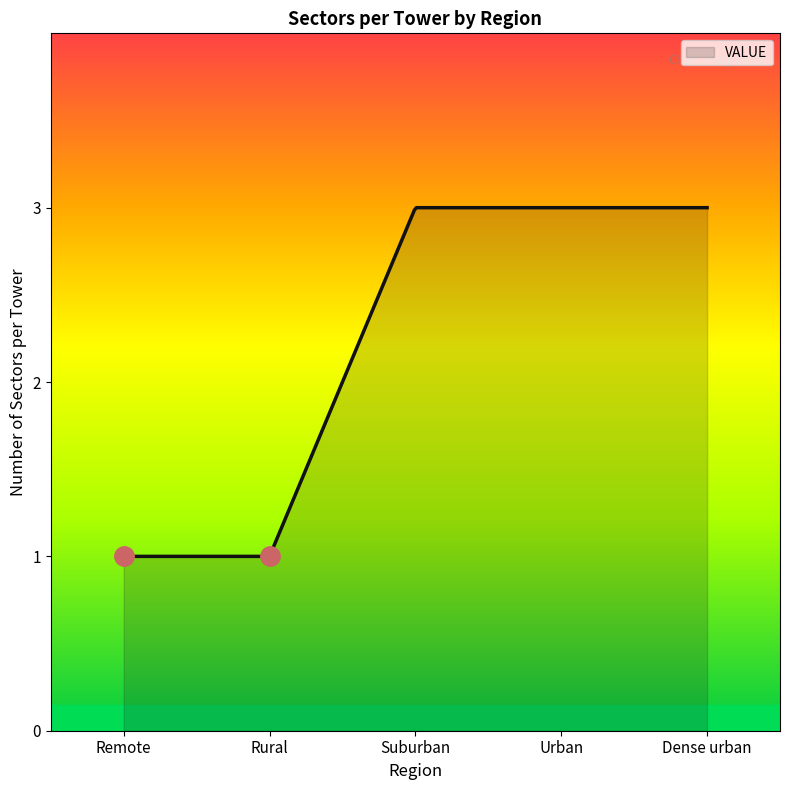

What is the difference between the maximum and minimum values?

2.0